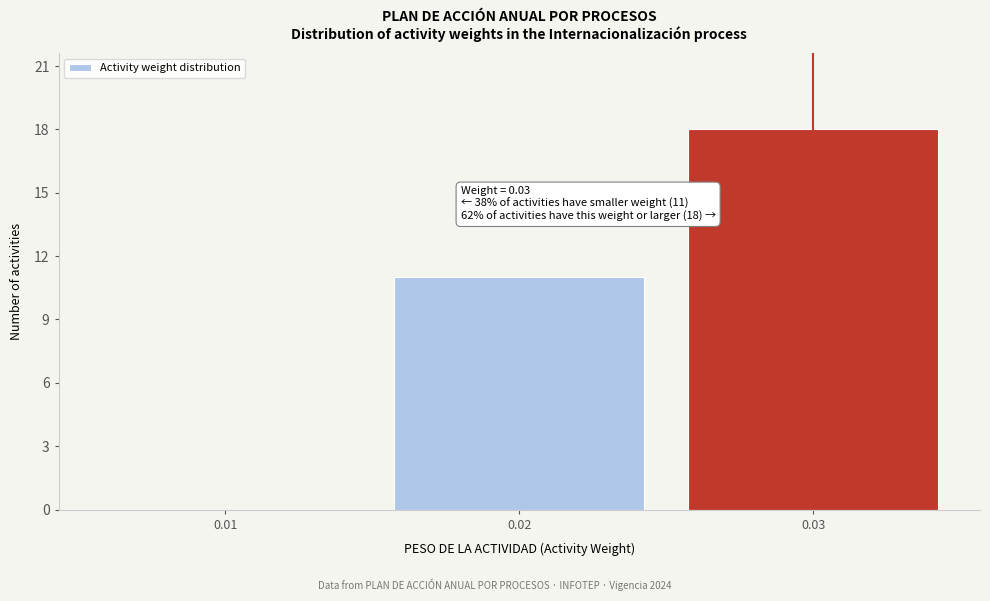

Over which range of the x-axis is the bar tallest?

0.025 to 0.035